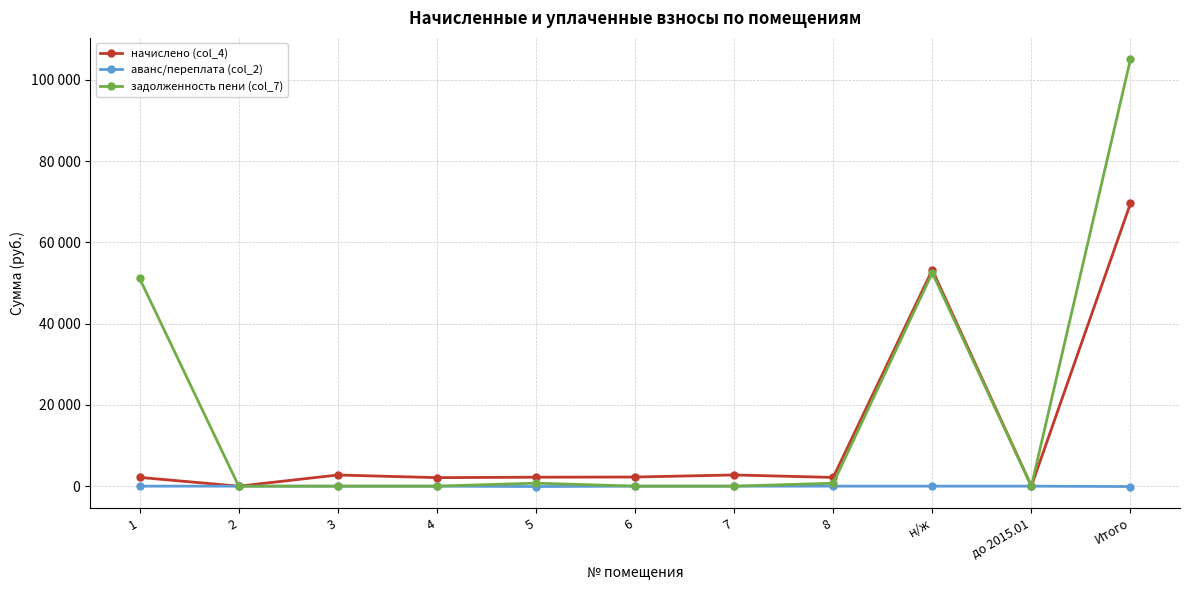

What is the sum of the задолженность пени (col_7) values at 6 and 8?

716.1